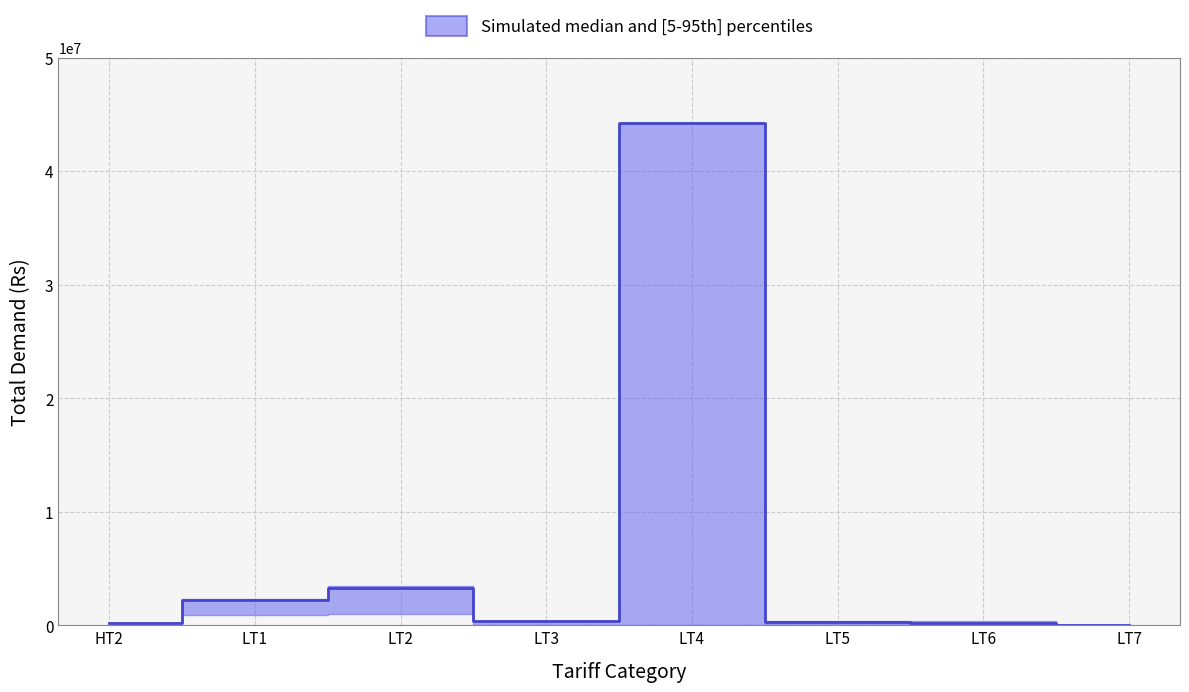

What is the label of the 6th point from the left?

LT5